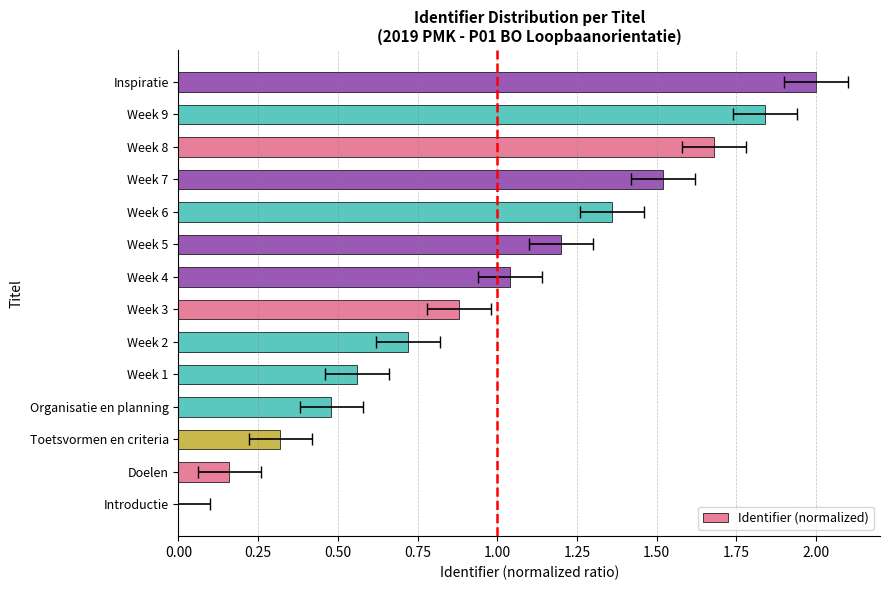

What is the greatest value displayed?

2.0